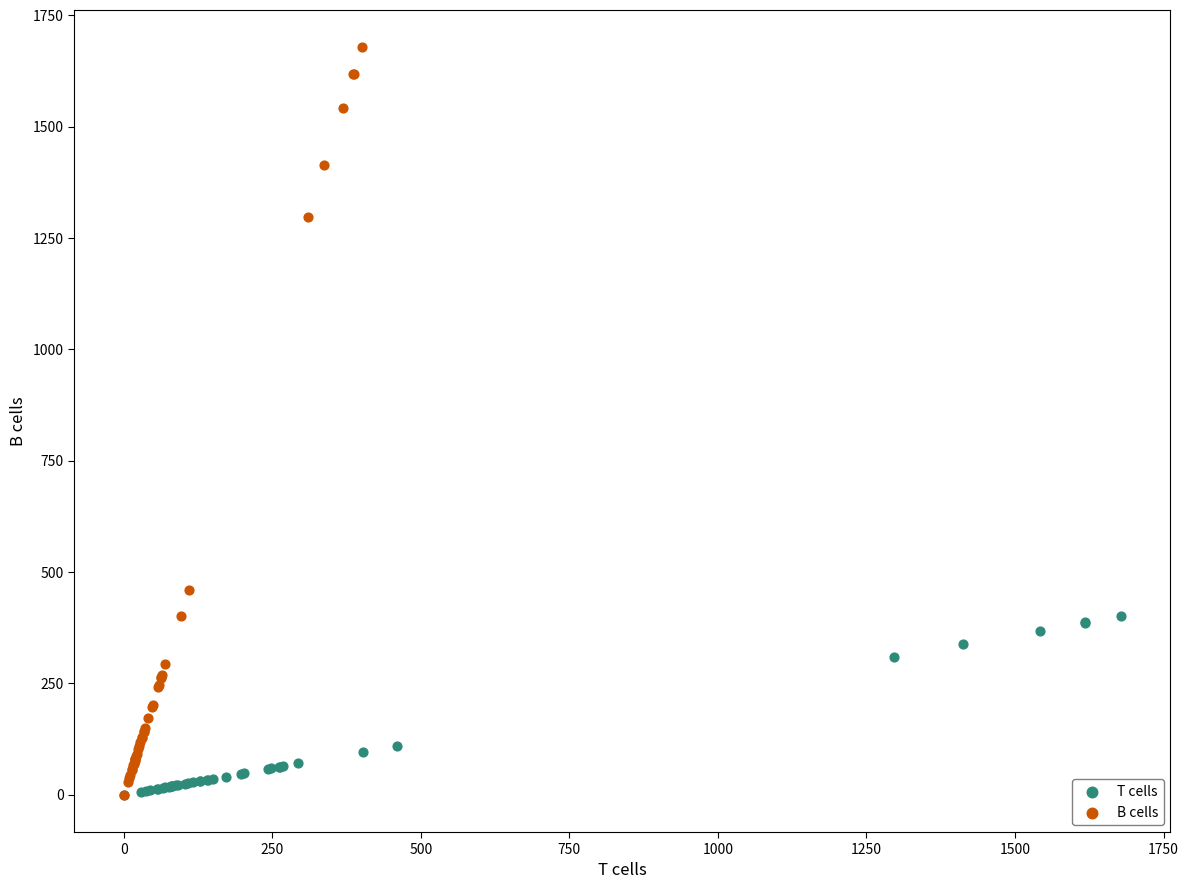

What are all the series names shown in the legend?

T cells, B cells